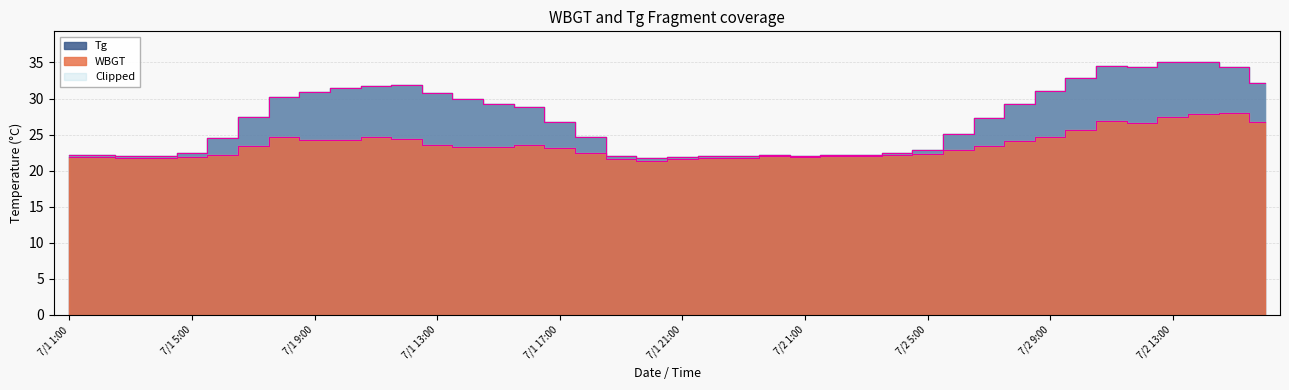

True or false: WBGT and Tg intersect in this chart.

False